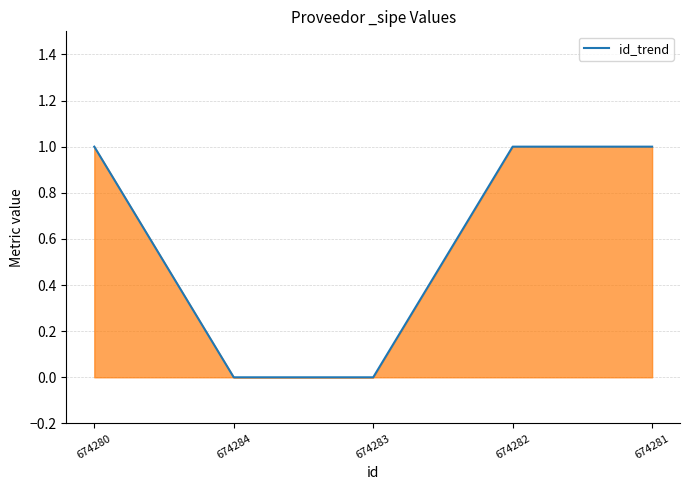

Reading left to right, extract all data points from this chart.

674280=1	674284=0	674283=0	674282=1	674281=1